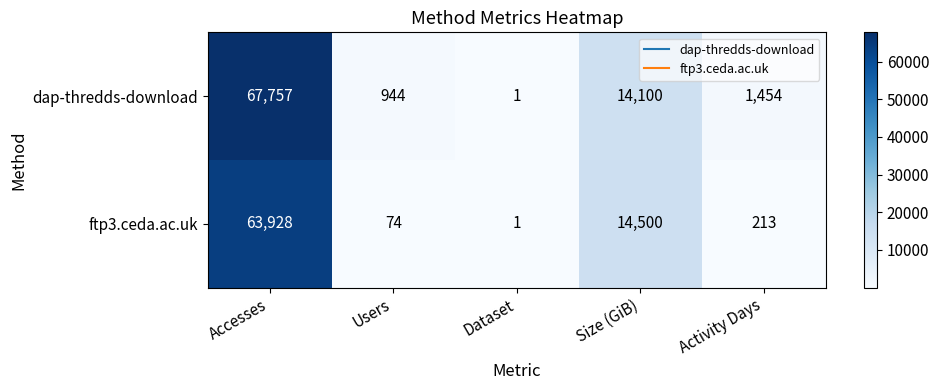

At Users, list the series in order from largest to smallest.

dap-thredds-download, ftp3.ceda.ac.uk